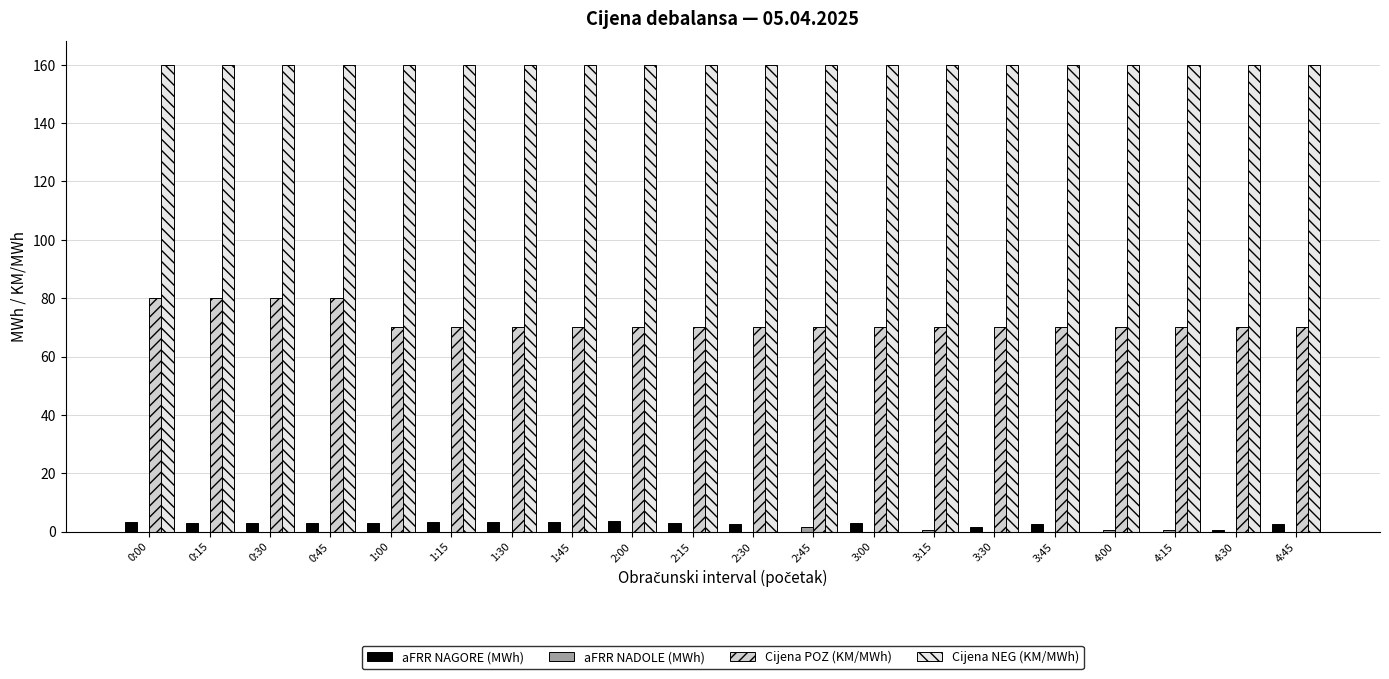

What is the sum of all Cijena NEG (KM/MWh) values?

3200.0